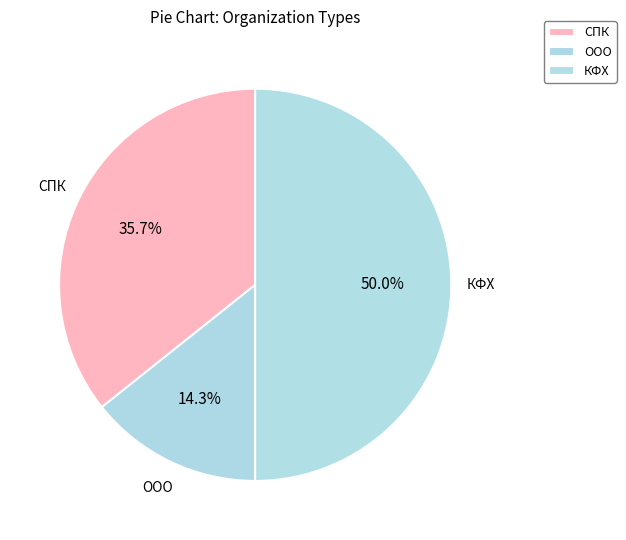

Count the number of slices in the pie.

3